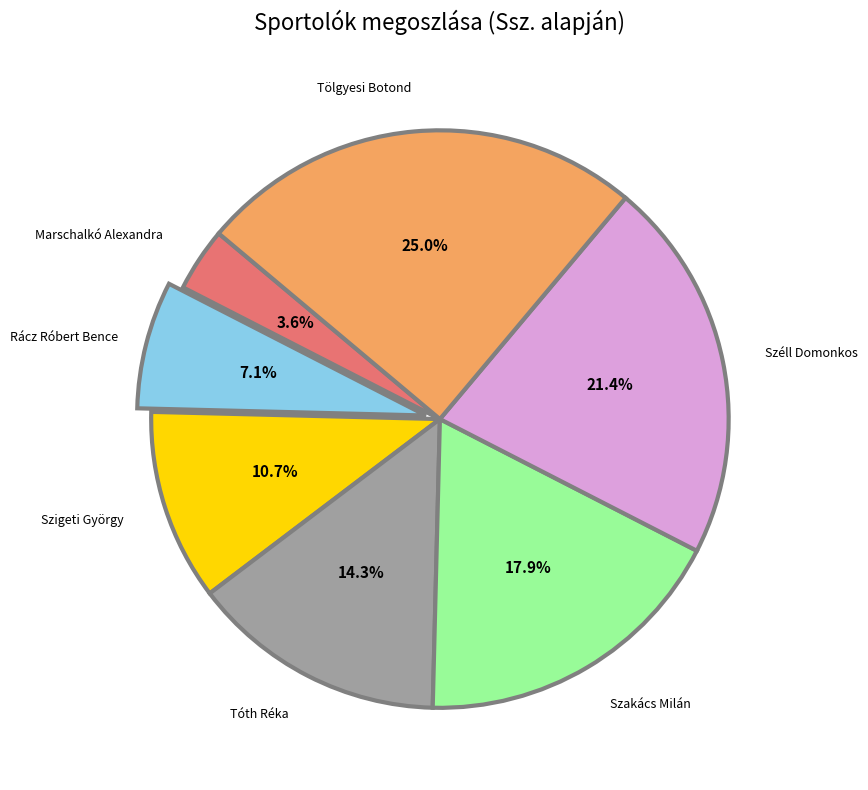

Count the number of slices in the pie.

7